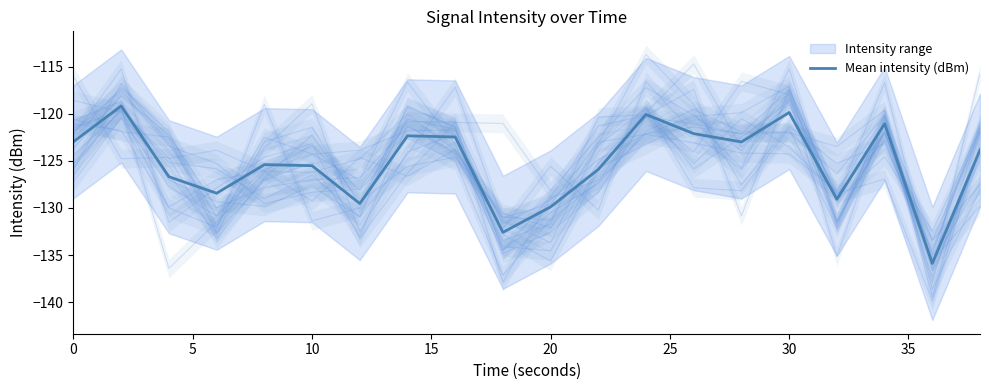

Is it true that Mean intensity (dBm) equals -50.6 at 20?

False